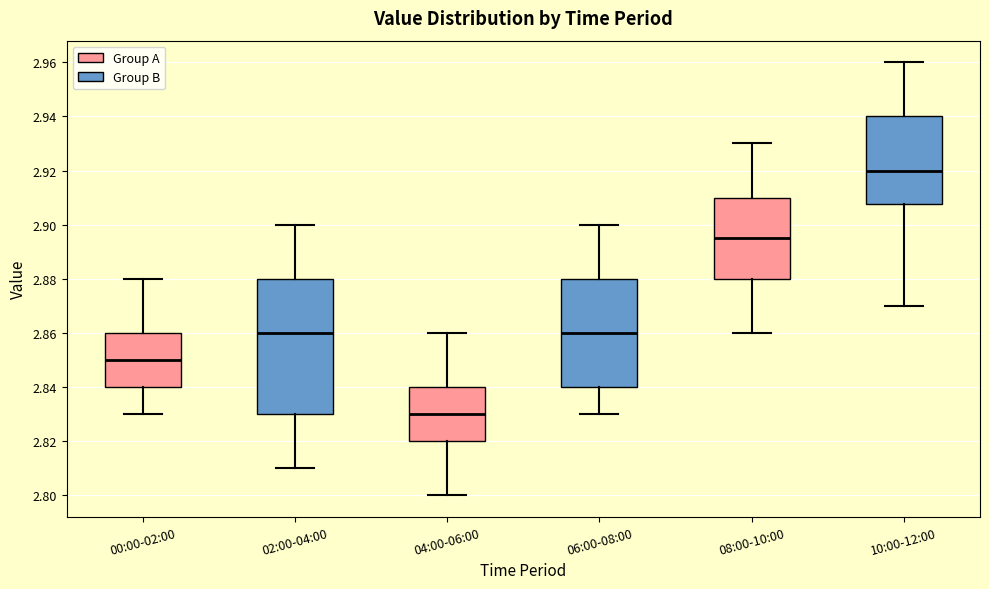

Which box is the tallest, from its lower edge to its upper edge?

02:00-04:00